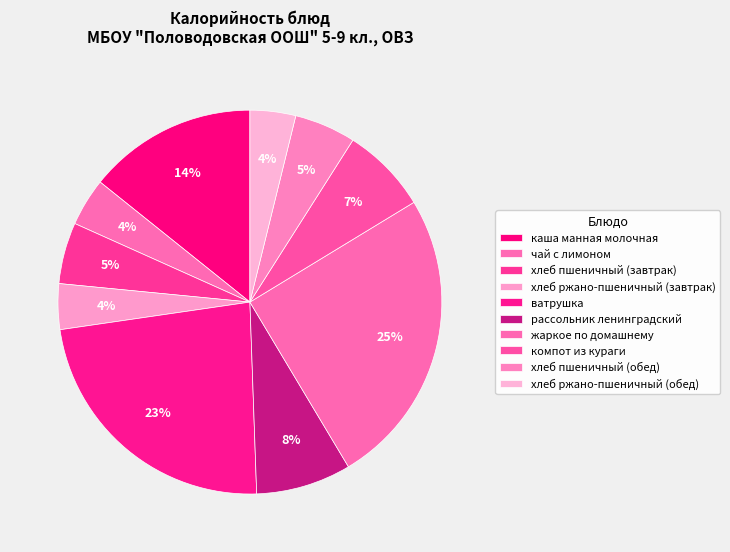

To the nearest percent, what is the average slice percentage?

10%